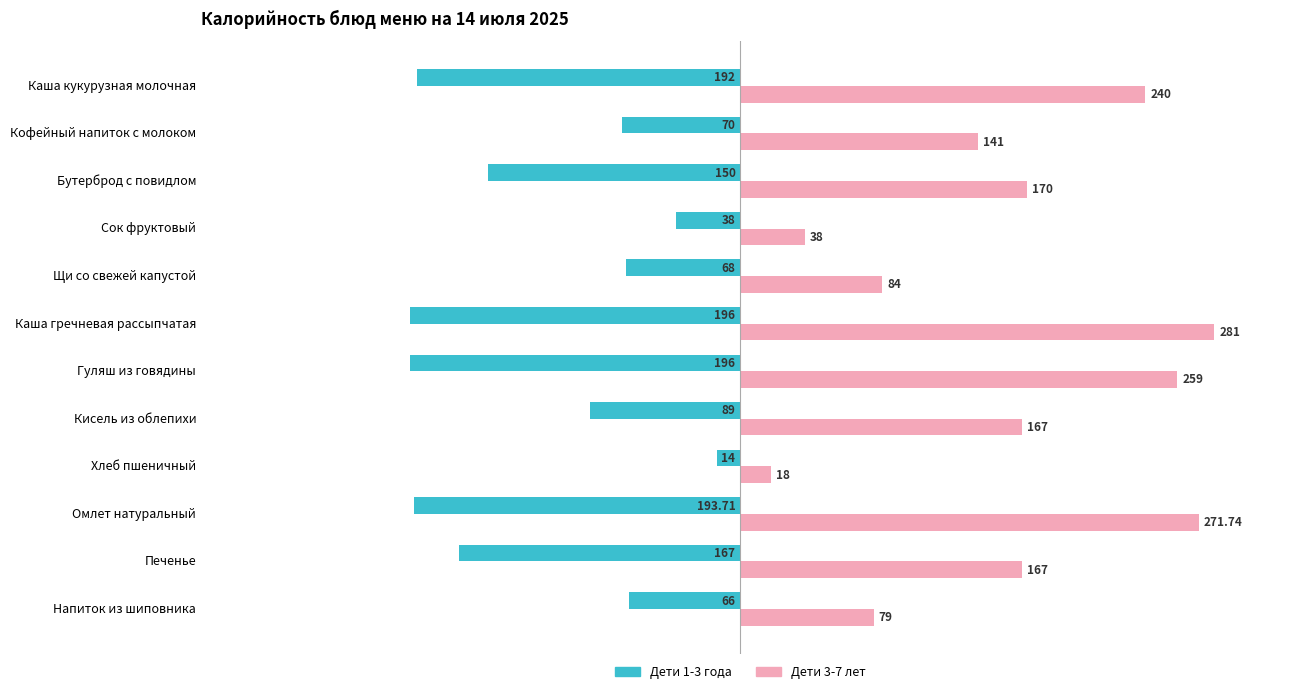

What is the sum of all Дети 1-3 года values?

-1439.7